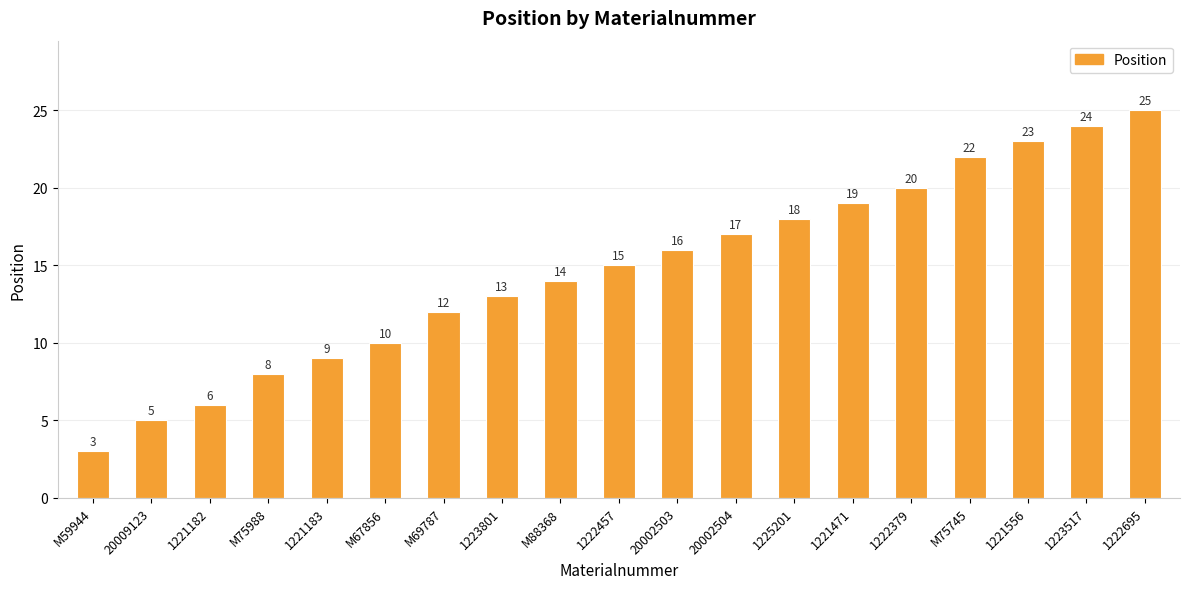

Approximately how many times larger is the value at M67856 compared to 1225201?

0.6